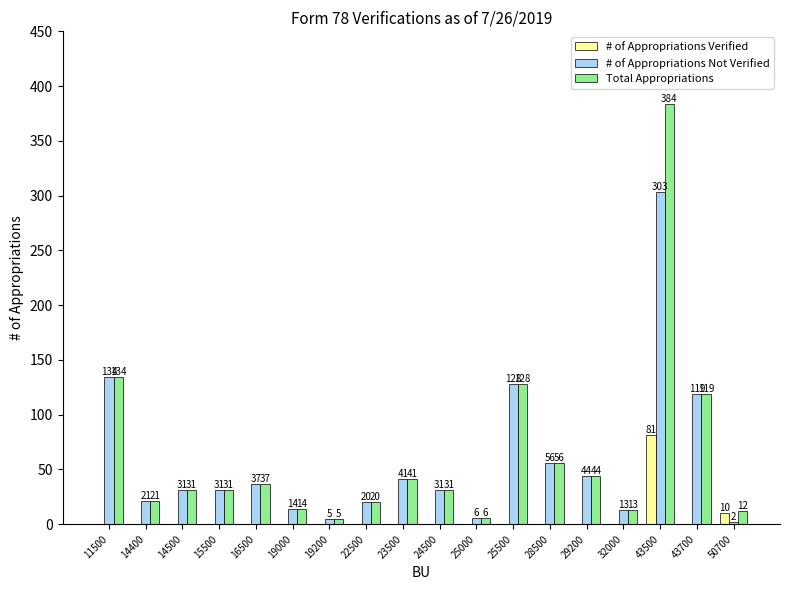

Where is Total Appropriations nearest to the value 194?

11500